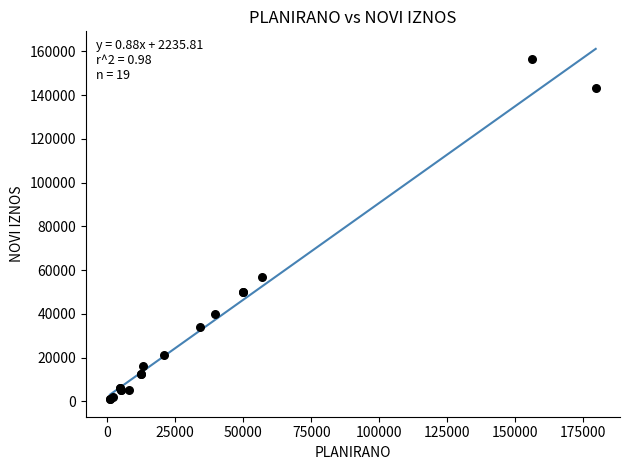

What Y value in the scatter plot is closest to 78650?

57000